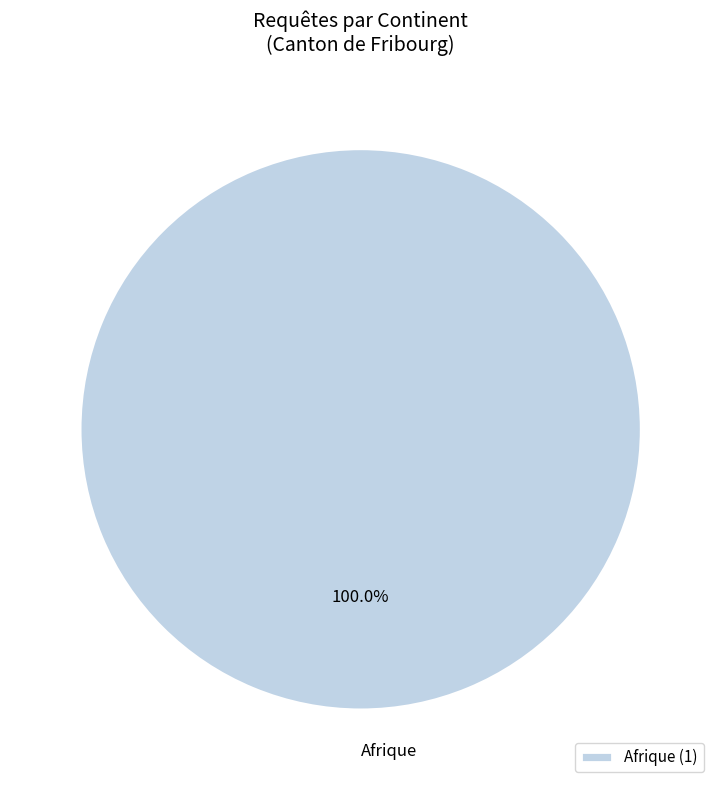

Is there any slice that represents more than half of the pie?

Yes